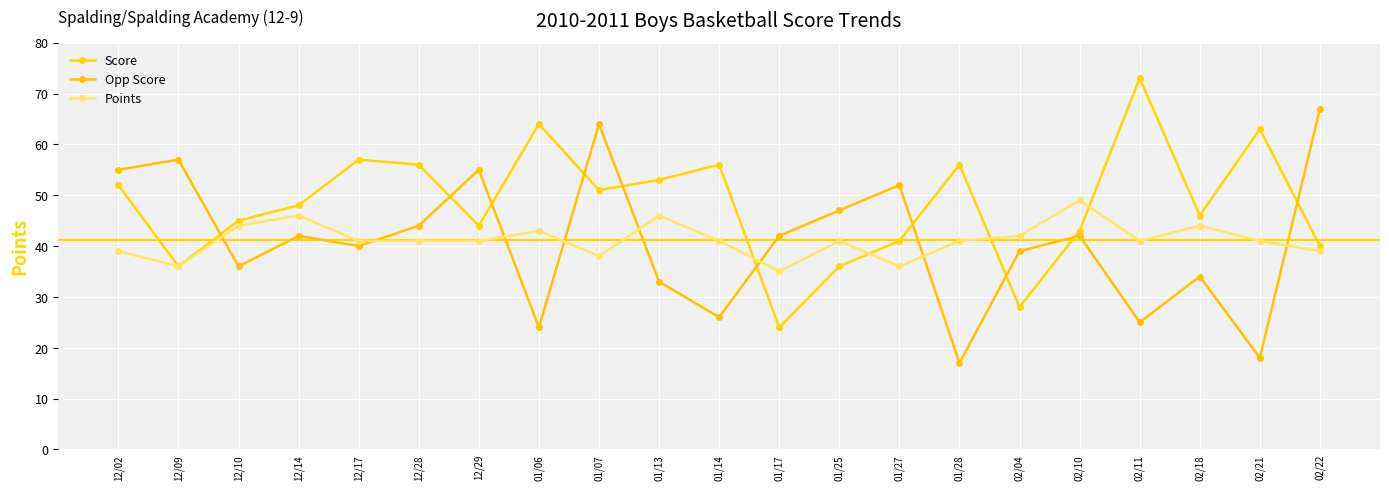

What is the value of the Opp Score point at the 20th from the left?

18